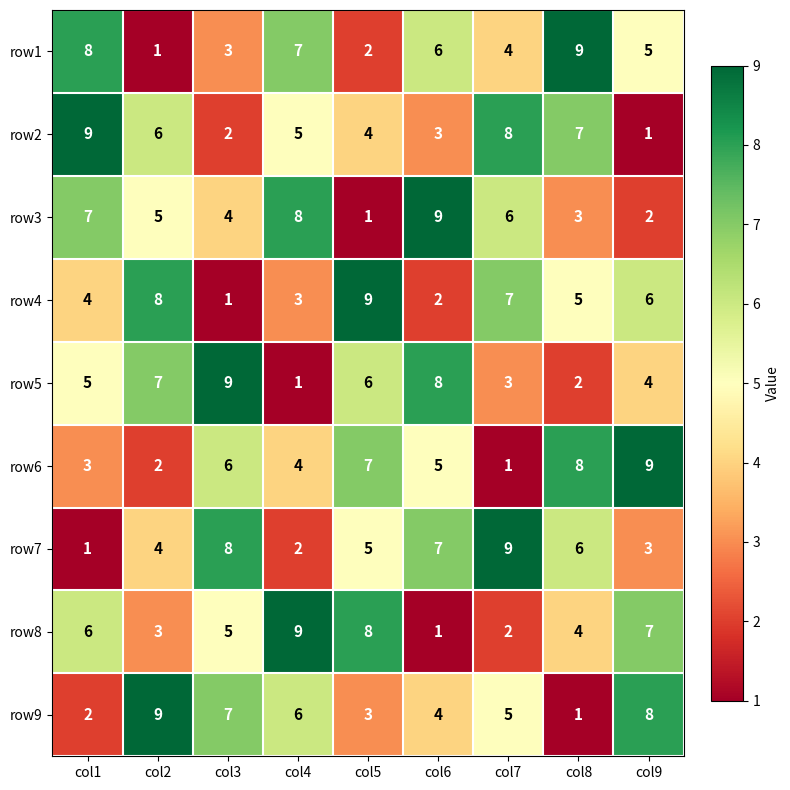

At which label is row1 closest to 5?

col9